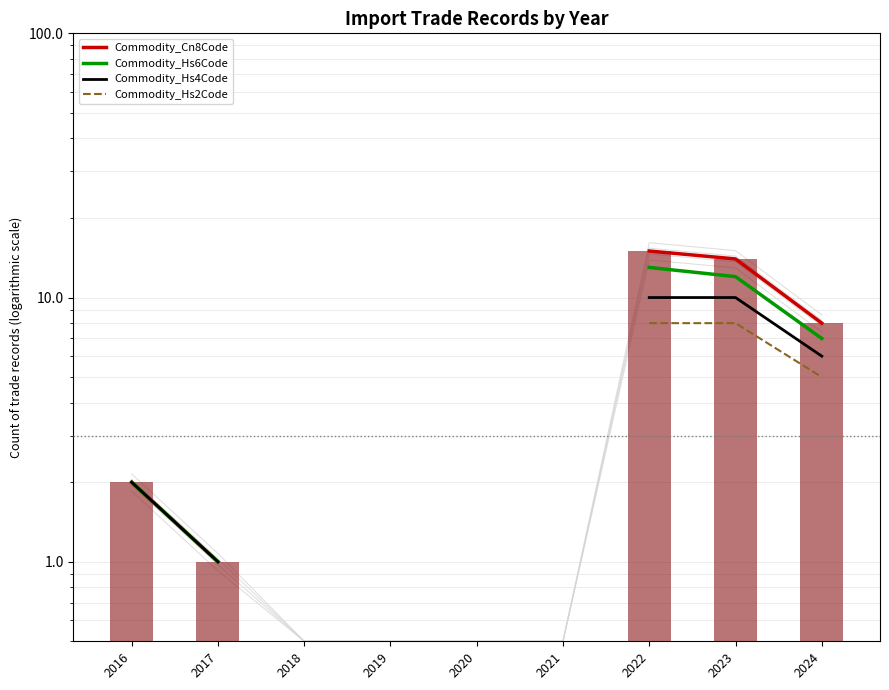

What is the value of the Commodity_Hs2Code bar at the 9th from the left?

5.0